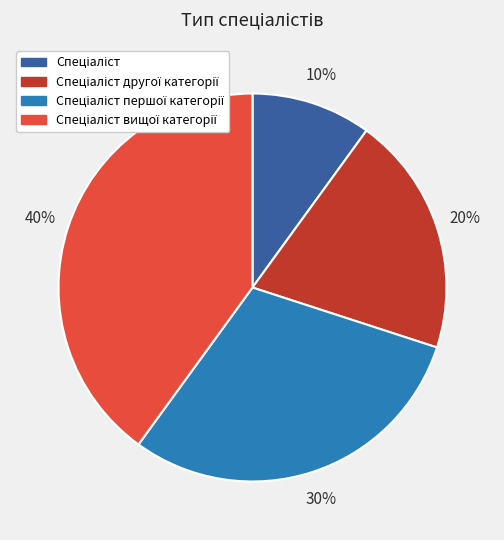

Is there any slice that represents more than half of the pie?

No